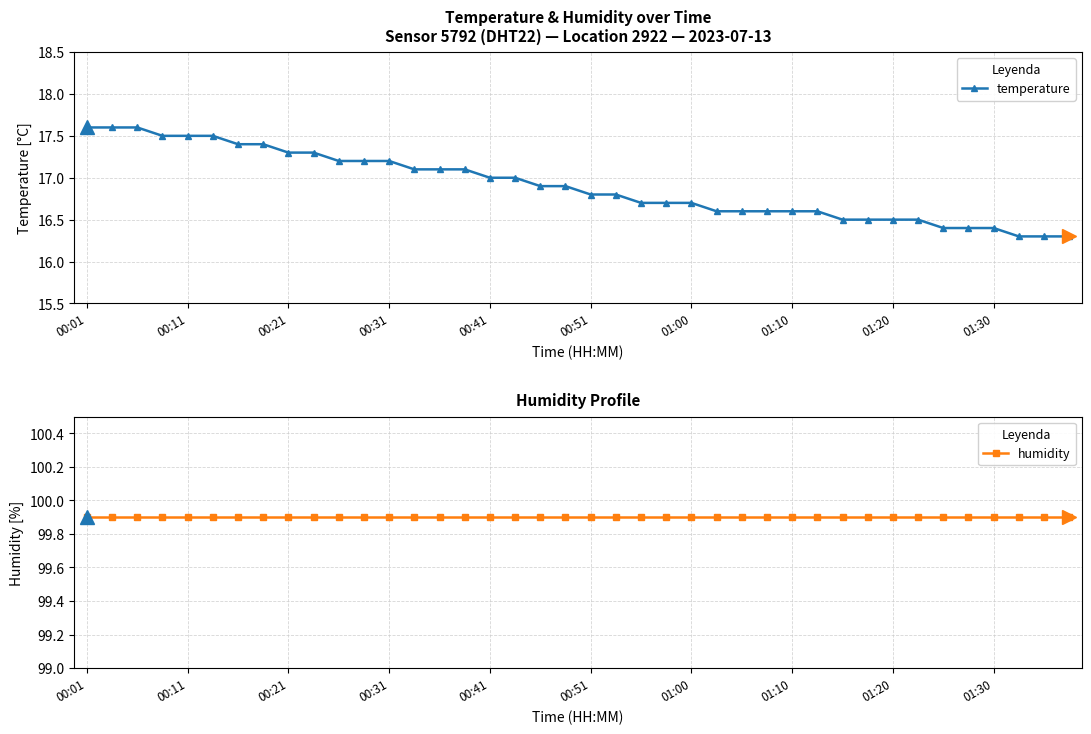

What is the difference between the maximum and minimum values in the temperature series?

1.3